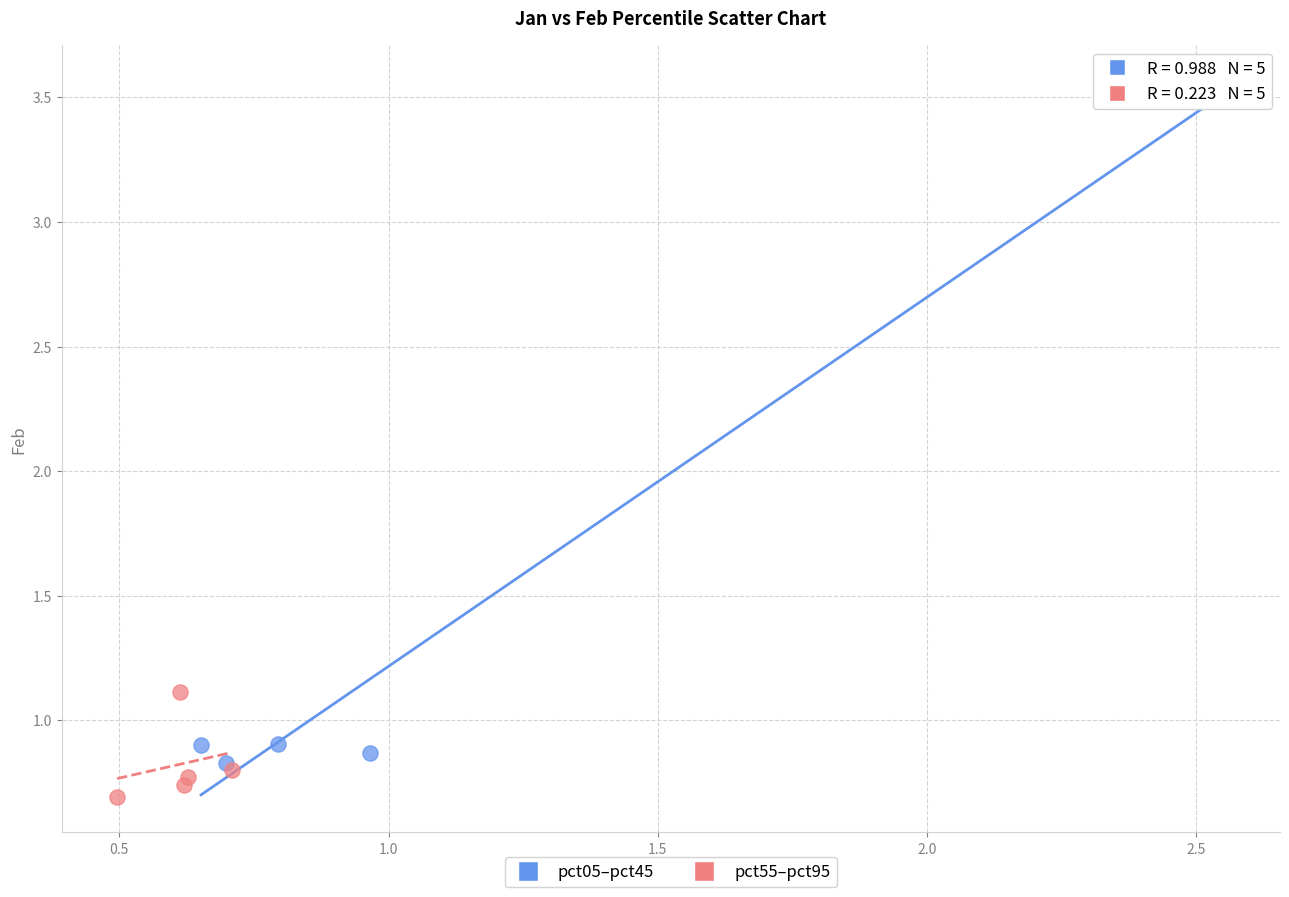

Which series contains the highest Y value?

pct05–pct45